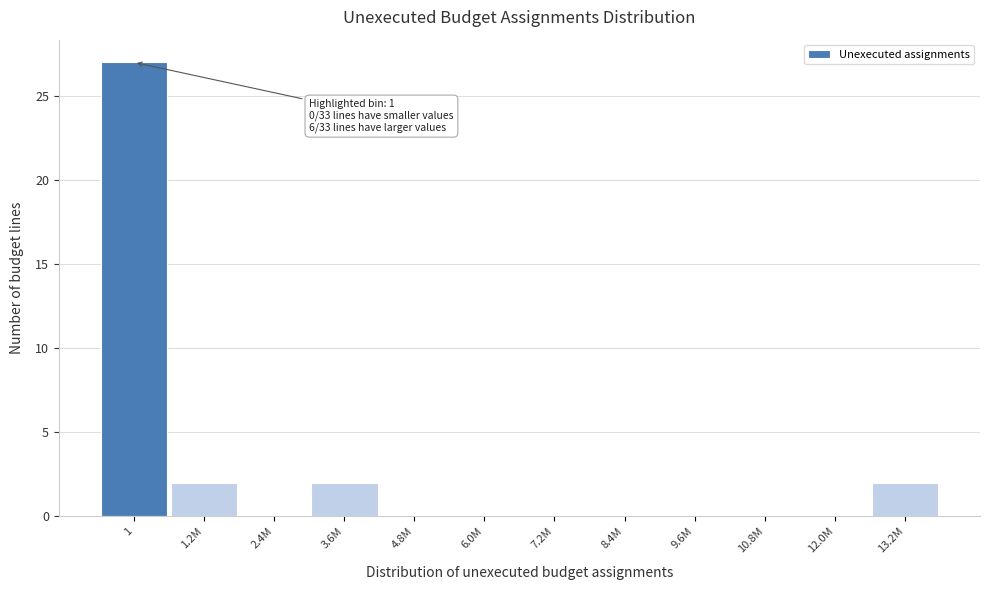

Reading left to right, transcribe all the data shown in this chart.

1=27	1.2M=2	2.4M=0	3.6M=2	4.8M=0	6.0M=0	7.2M=0	8.4M=0	9.6M=0	10.8M=0	12.0M=0	13.2M=2